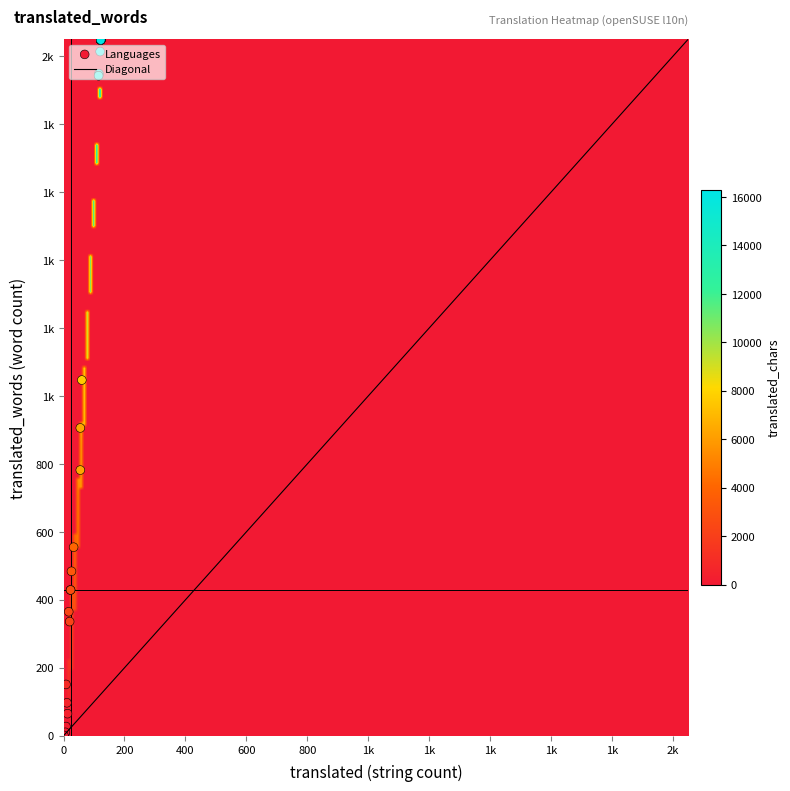

Is it true that translated equals 6 at 26?

False